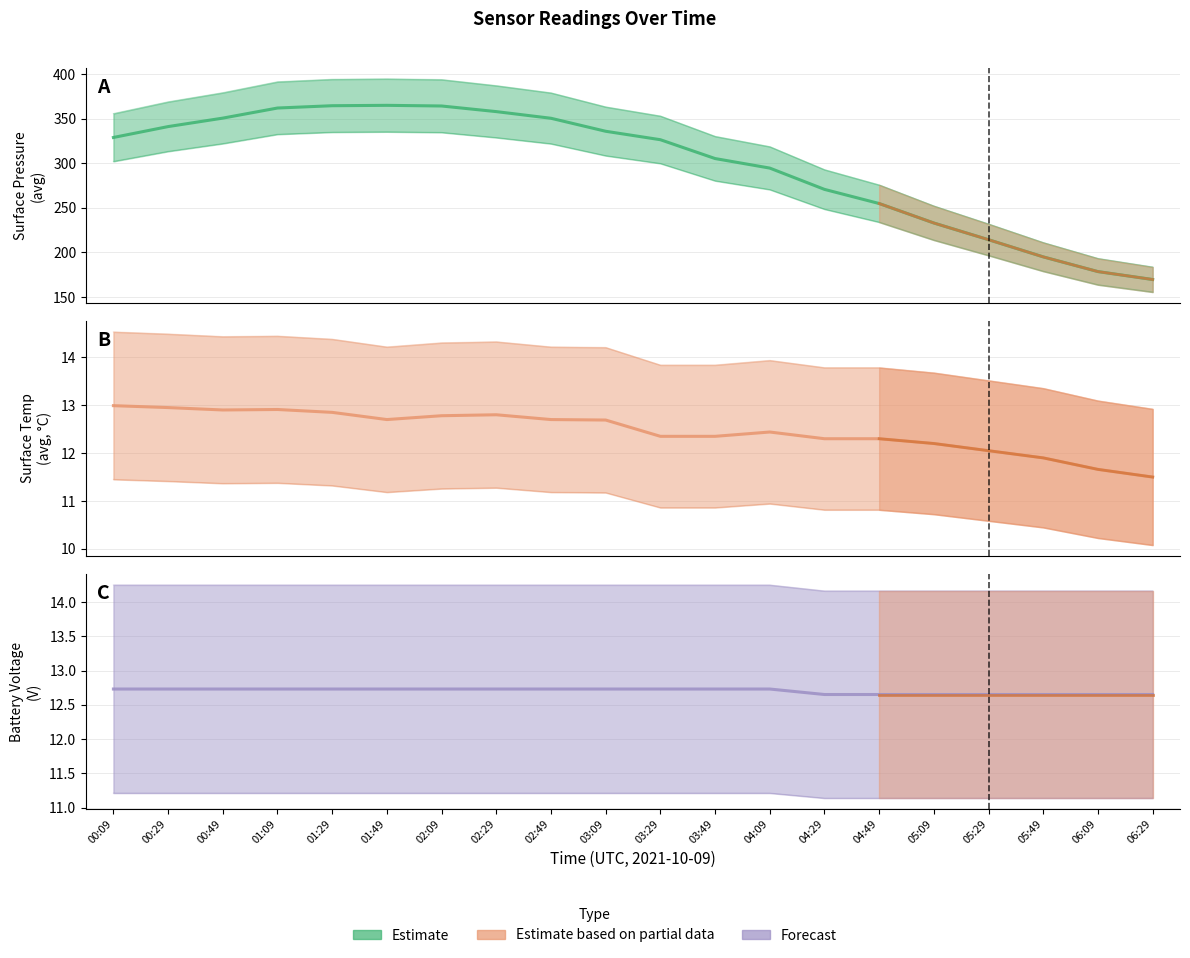

What is the approximate value of surface_temp_avg at 06:09?

11.7